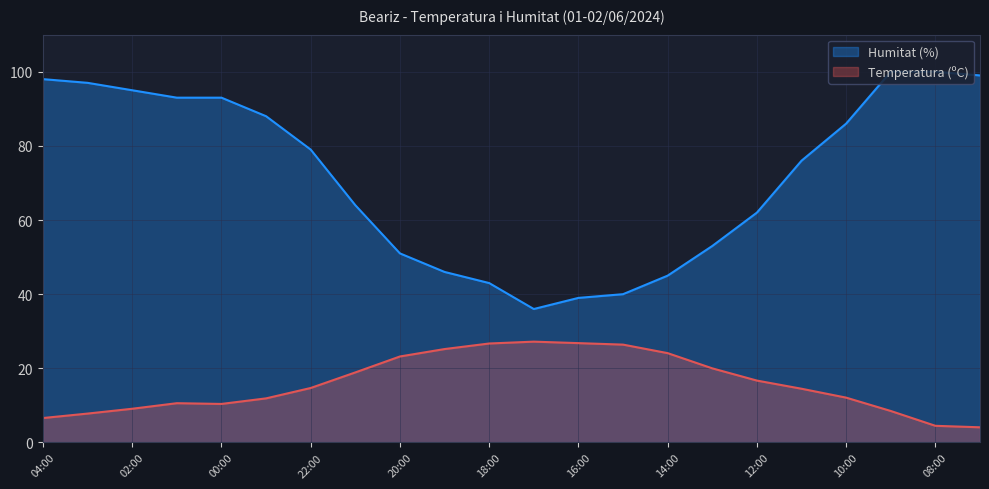

True or false: Temperatura (ºC) and Humitat (%) cross at least once.

False